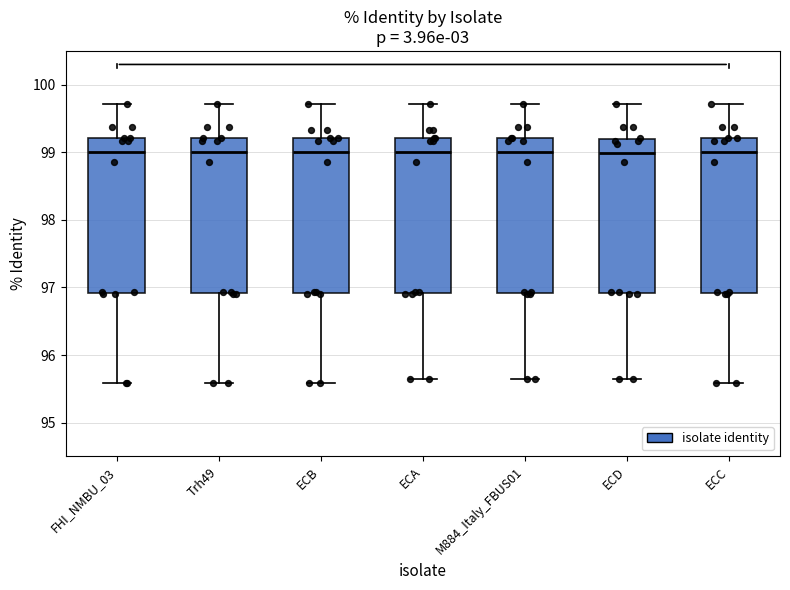

Where does the median line of the box for ECA sit on the y-axis? The values are not printed on the chart, so give them approximately, as read against the axis.

99.0